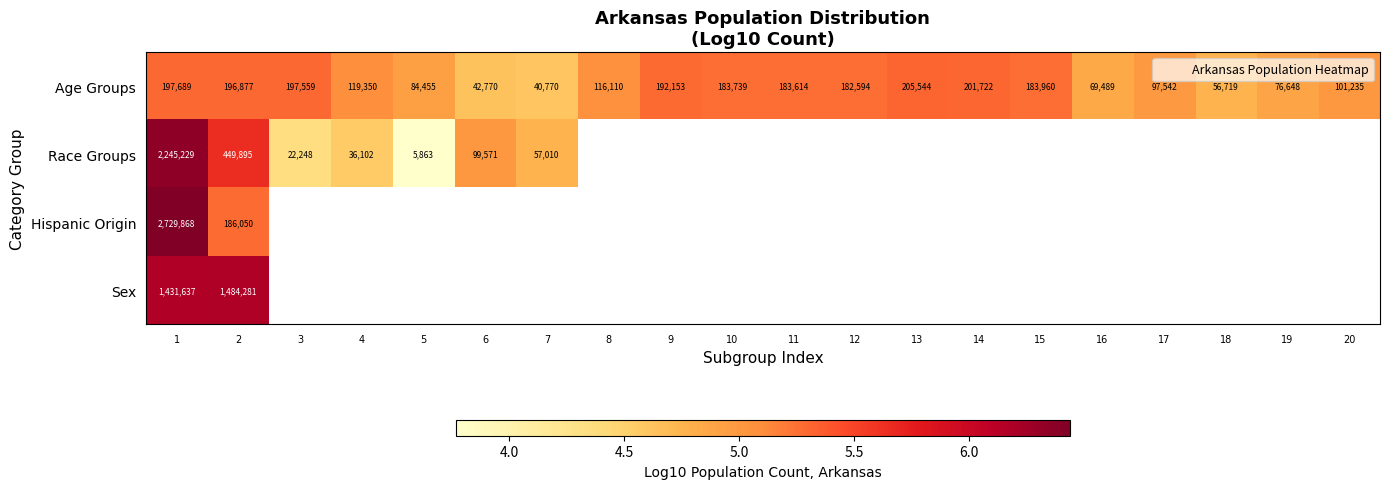

What is the highest value of the Age Groups series?

5.3